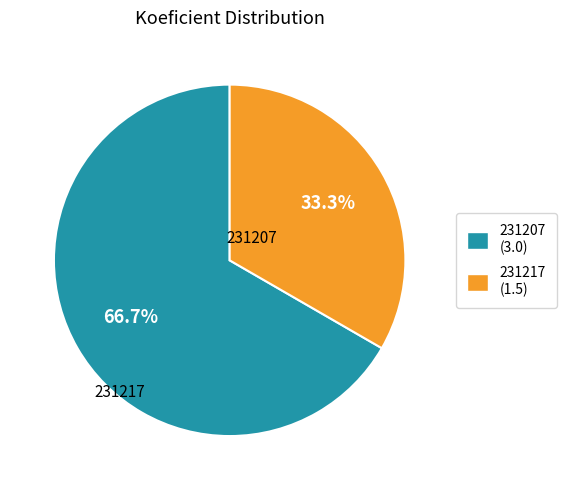

How many slices are in this pie chart?

2